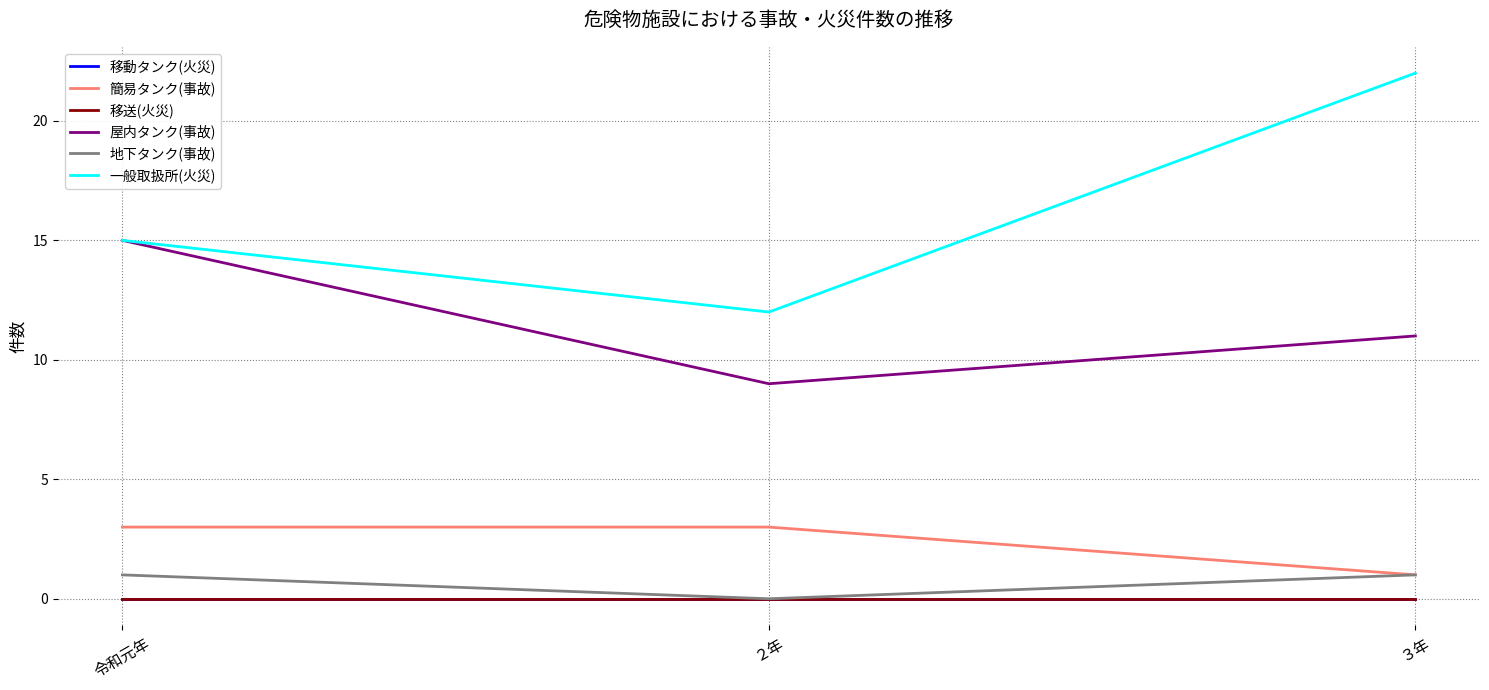

Does the chart have visible grid lines?

Yes